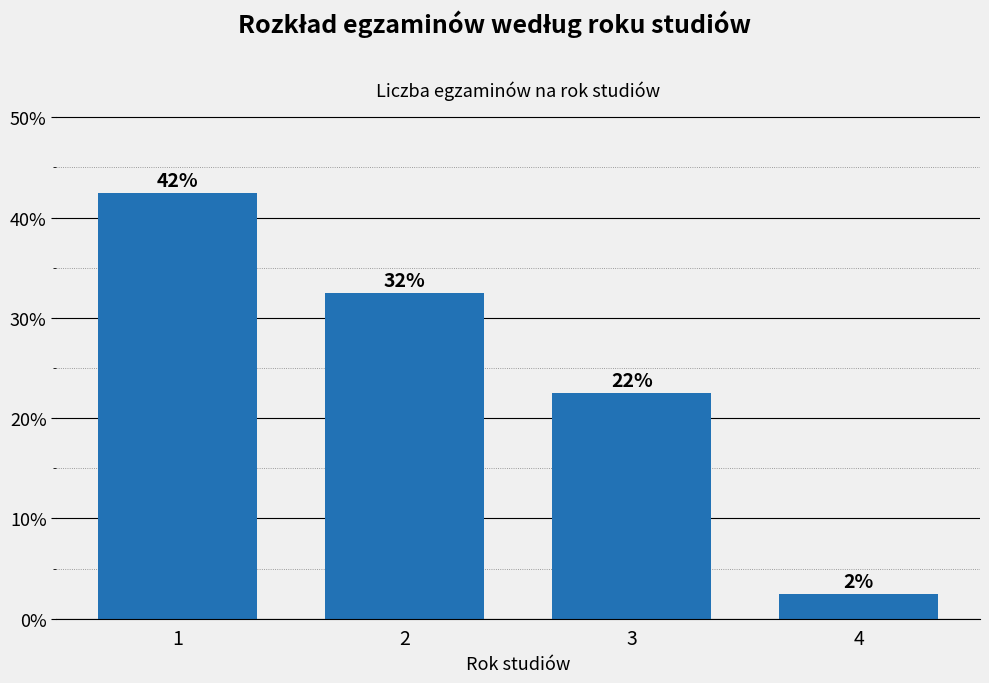

Does the chart contain any negative values?

No